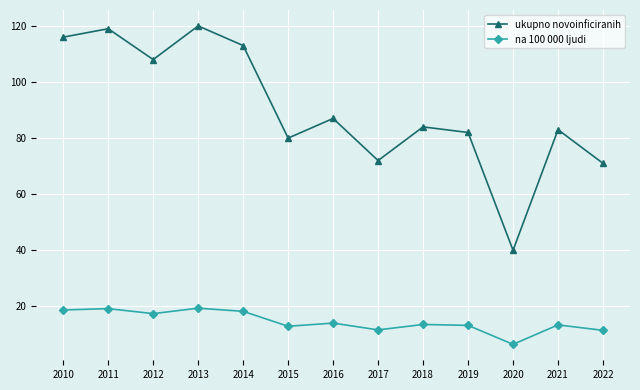

How many series are shown in this chart?

2